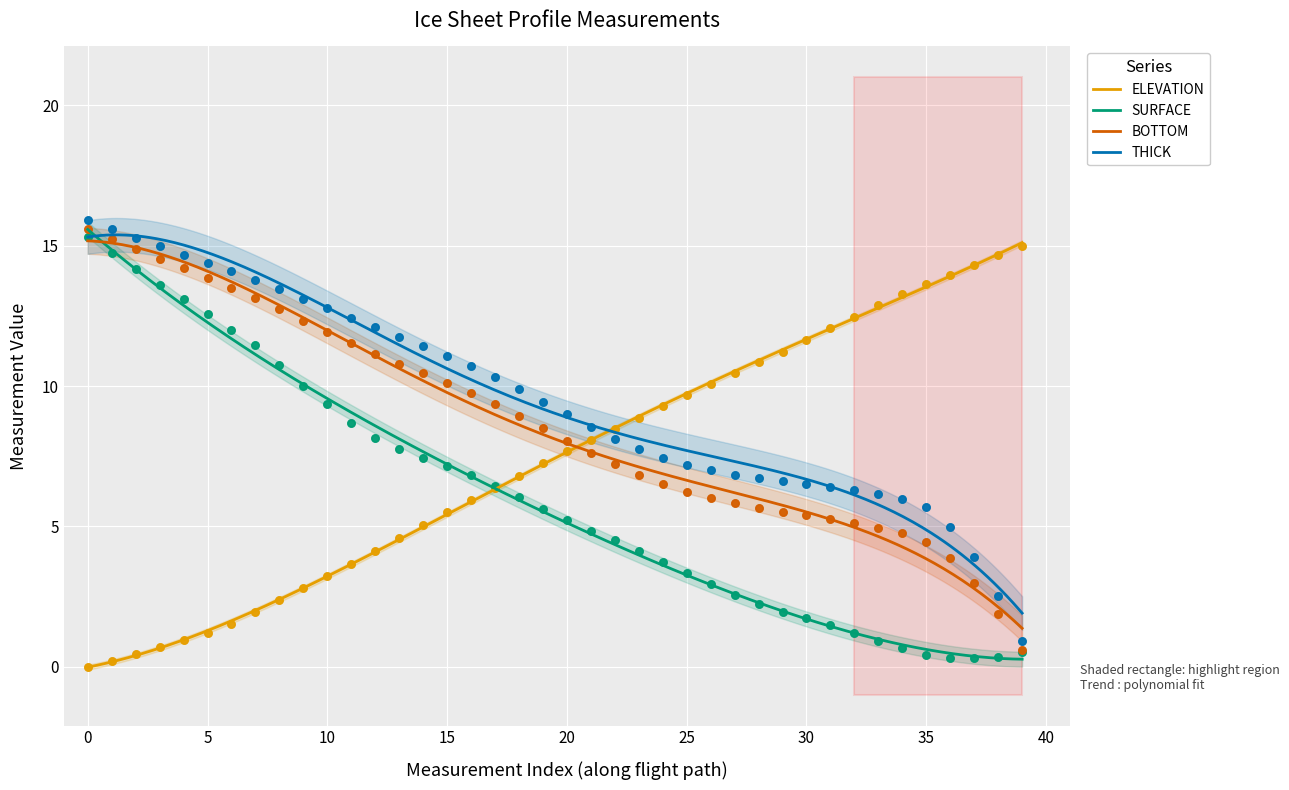

Which series has the largest total across all categories?

THICK